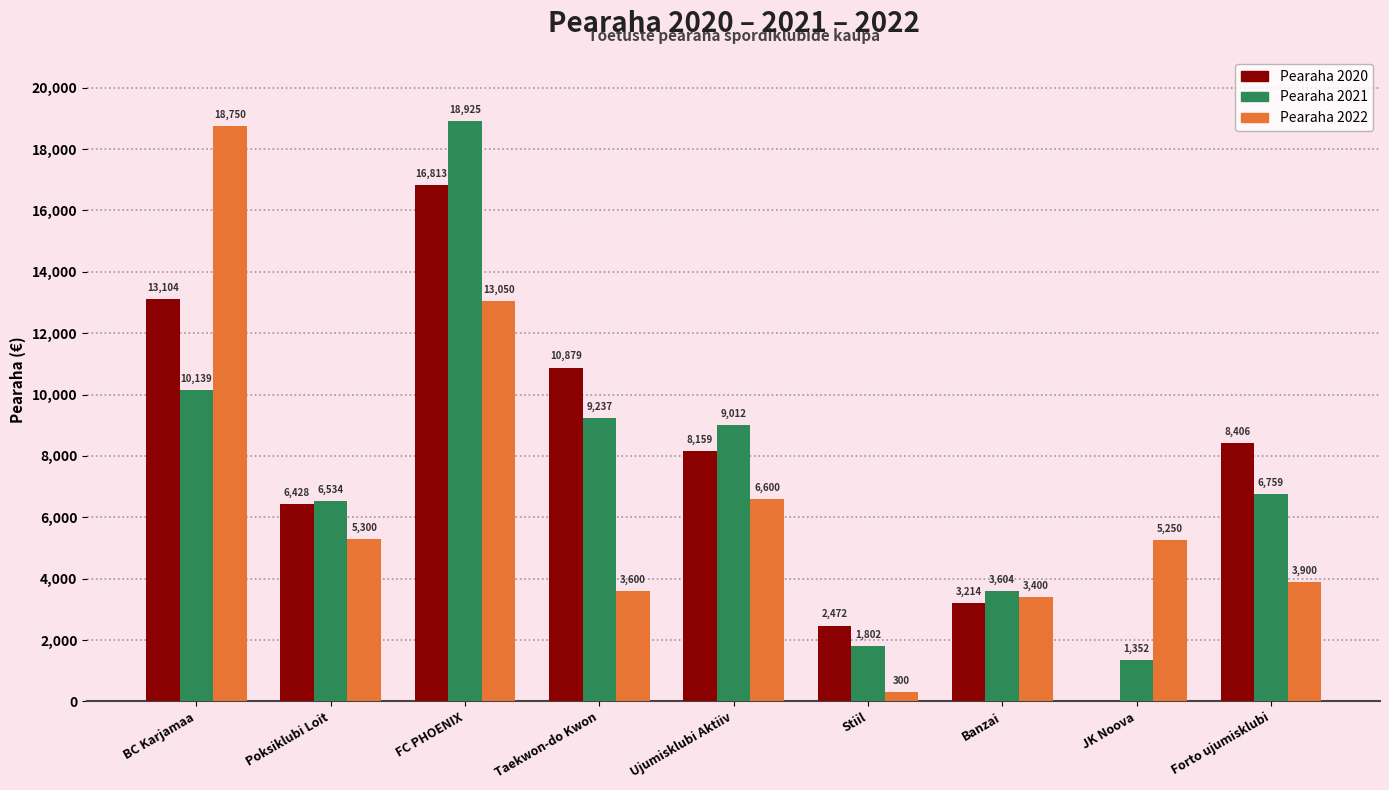

What is the sum of all Pearaha 2020 values?

69475